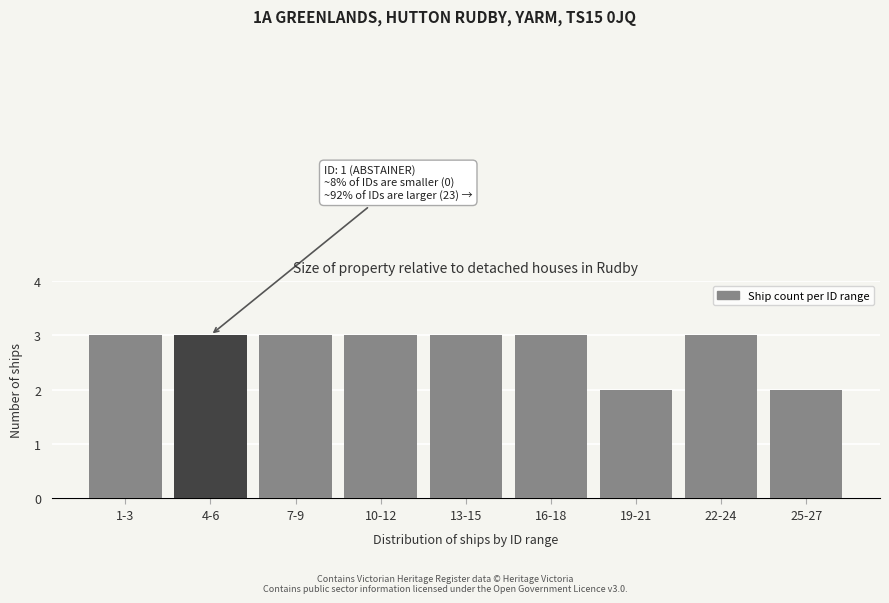

Reading left to right, what are all the values shown in this chart?

1-3=3	4-6=3	7-9=3	10-12=3	13-15=3	16-18=3	19-21=2	22-24=3	25-27=2